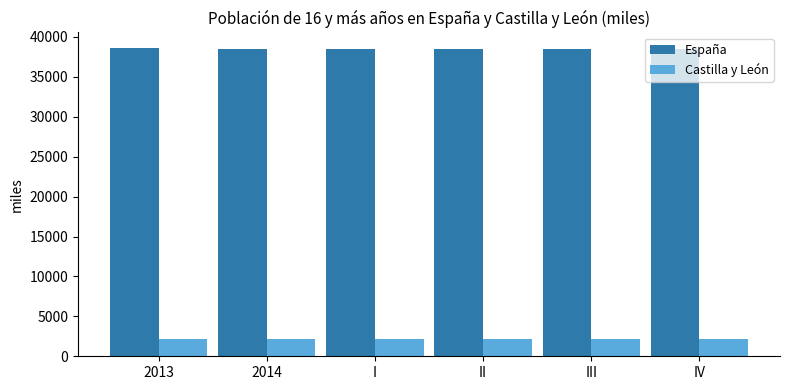

What is the label of the 3rd bar from the left?

I